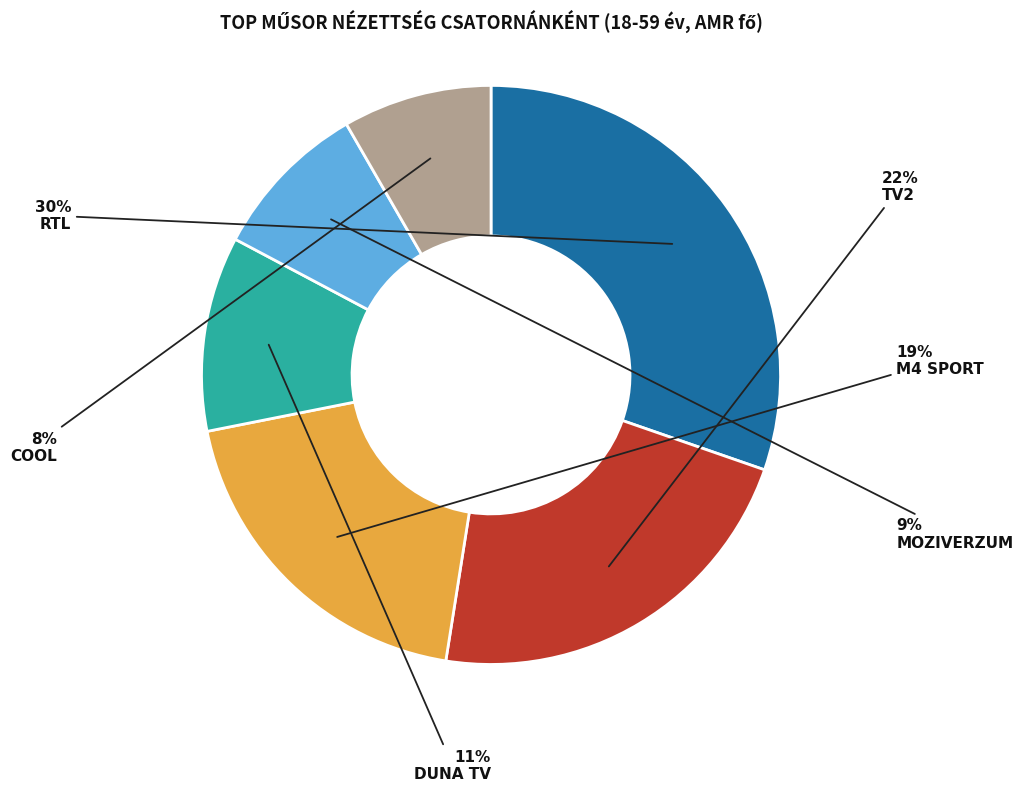

What is the largest slice in the pie chart?

RTL